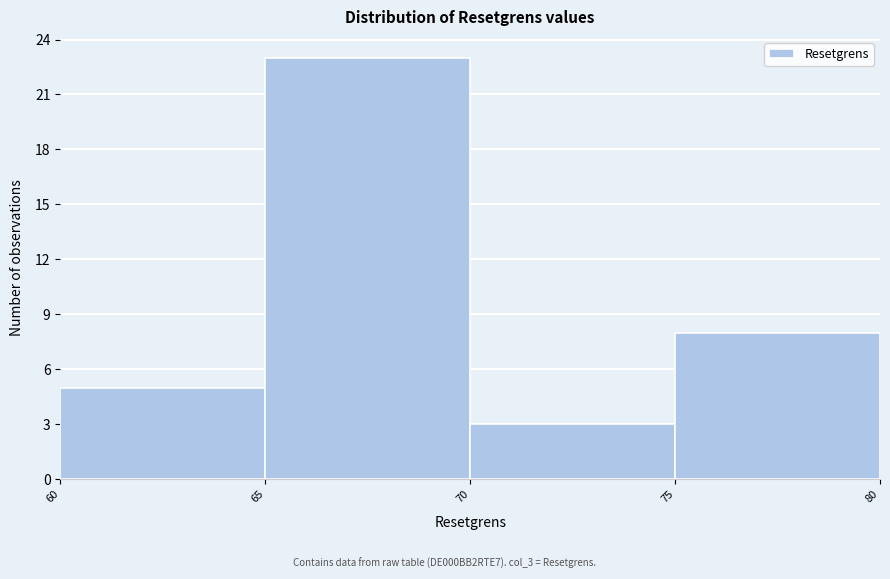

Over which range of the x-axis is the bar tallest?

65 to 70